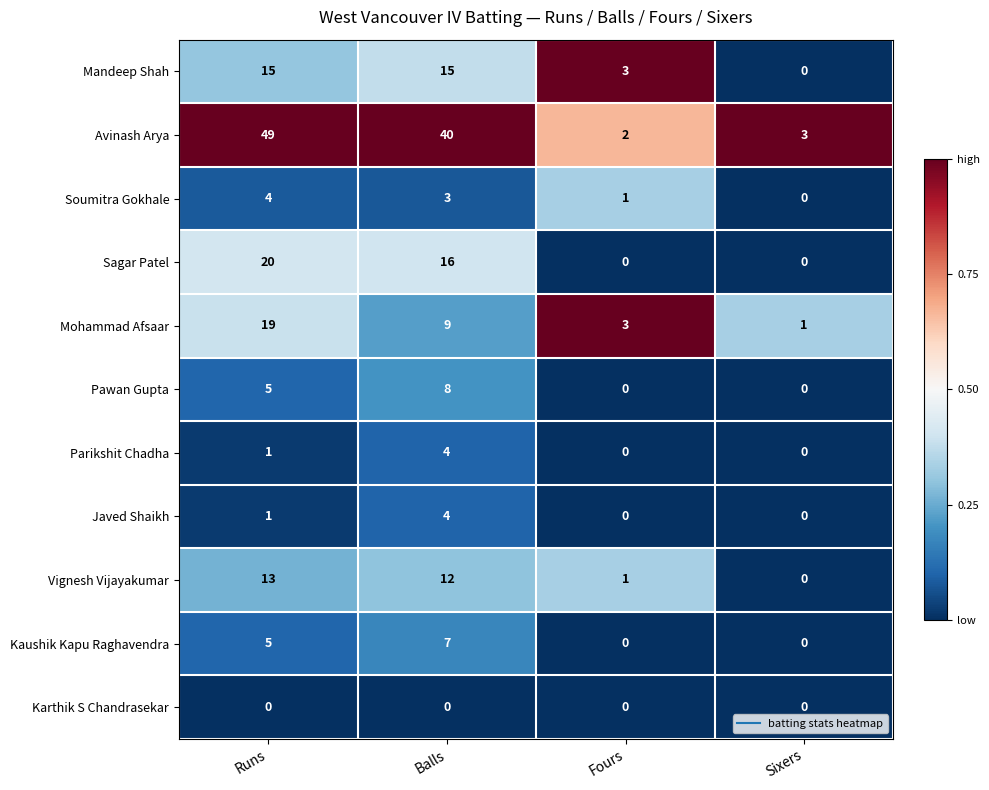

What is the approximate value of Kaushik Kapu Raghavendra at Balls?

7